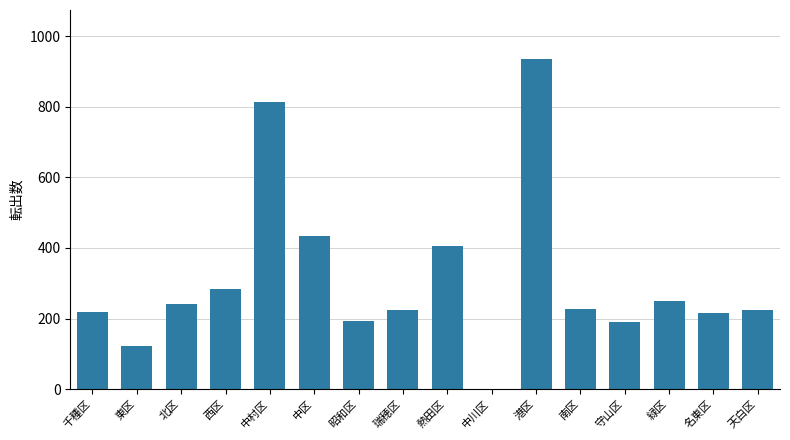

What is the sum of all values?

4972